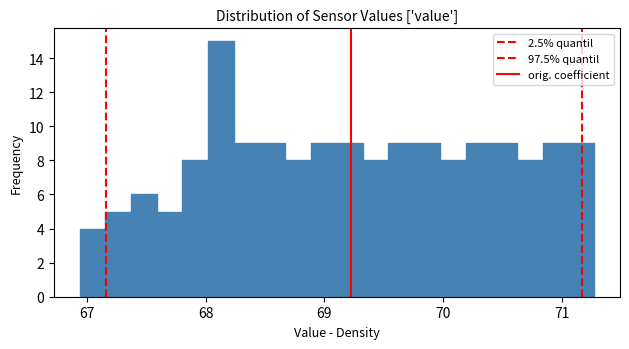

Read against the x-axis, roughly where is the centre of the tallest bar?

68.1